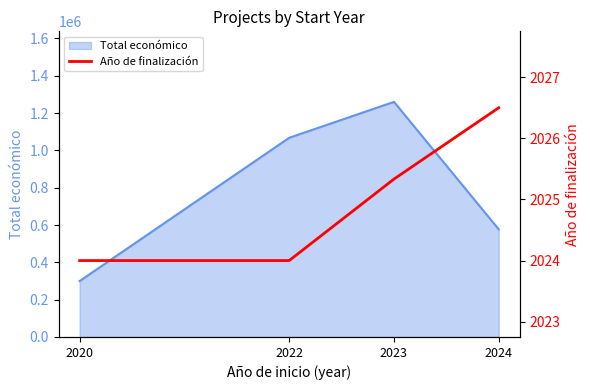

At which category does Total económico reach its first local peak?

2023